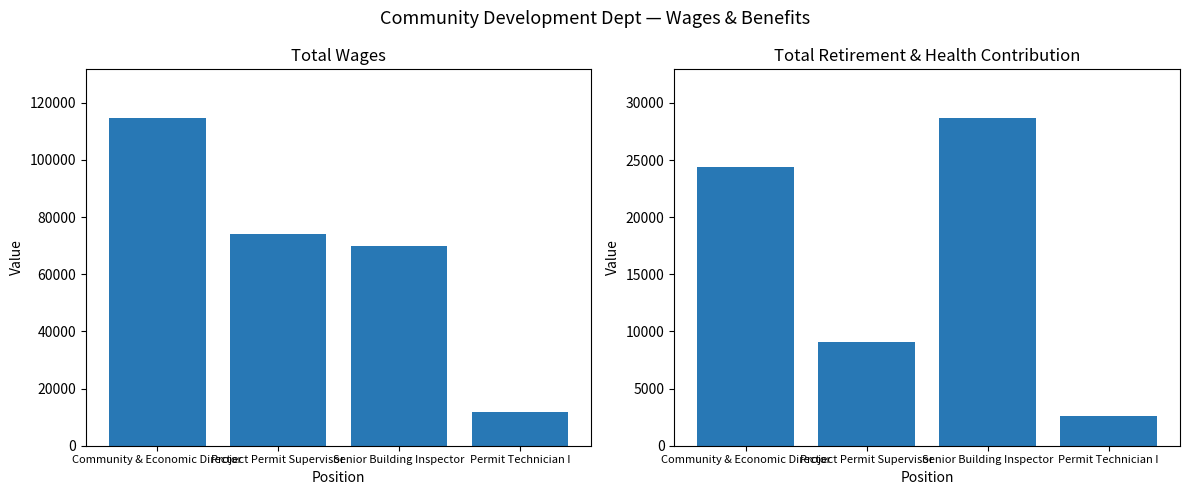

What is the difference between the maximum and minimum values in the Total Wages series?

102566